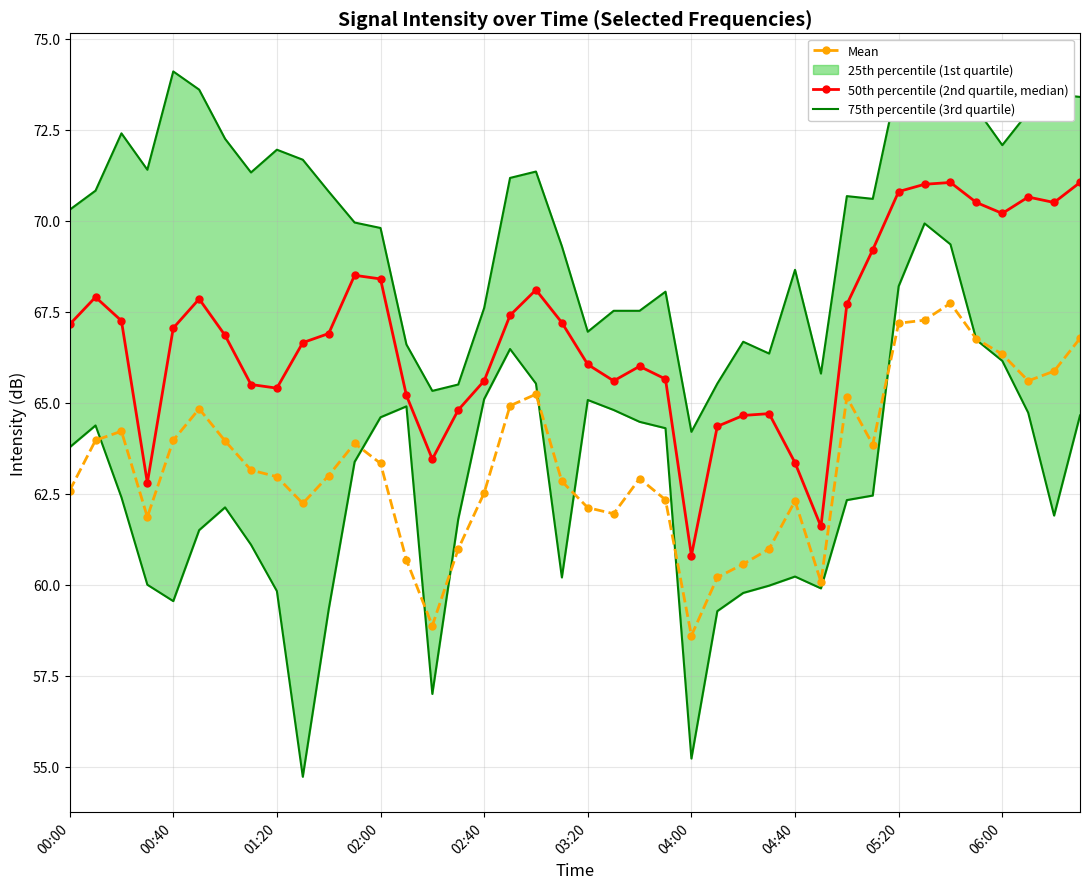

How many interior local peaks does the 50th percentile (2nd quartile, median) series have?

8